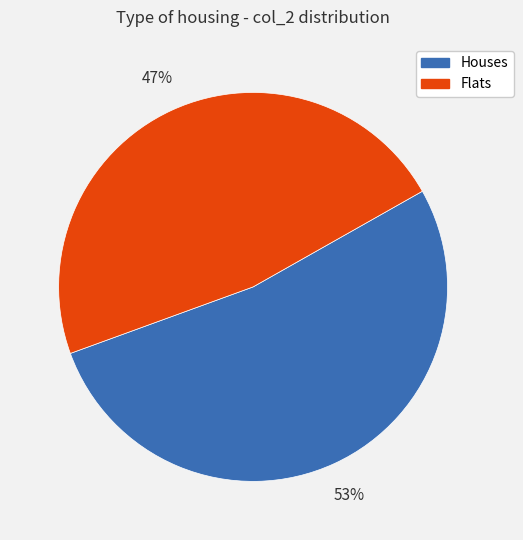

To the nearest percent, what is the average slice percentage?

50%